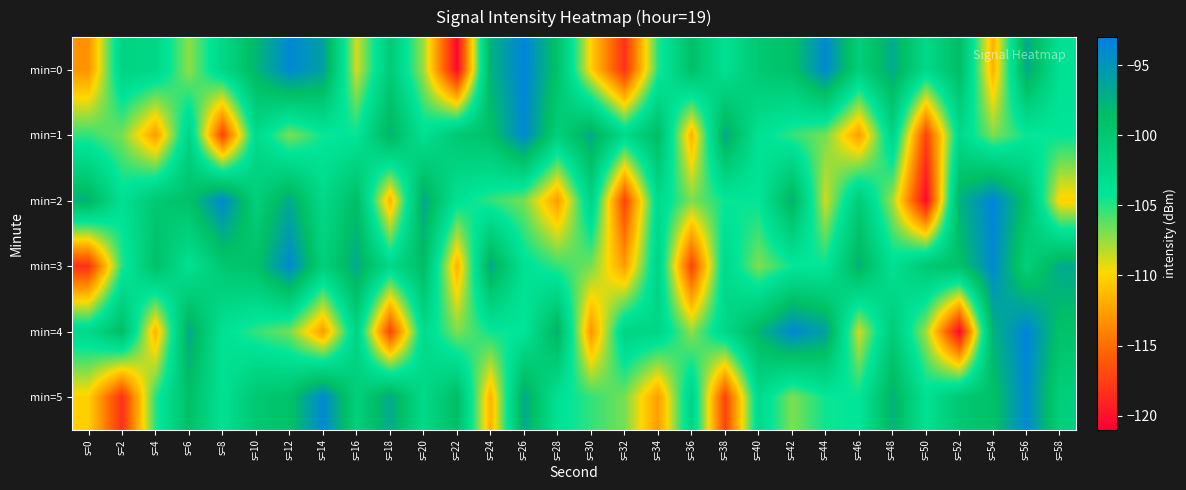

Rank the series by their maximum value, from lowest to highest.

min=1, min=3, min=5, min=0, min=2, min=4